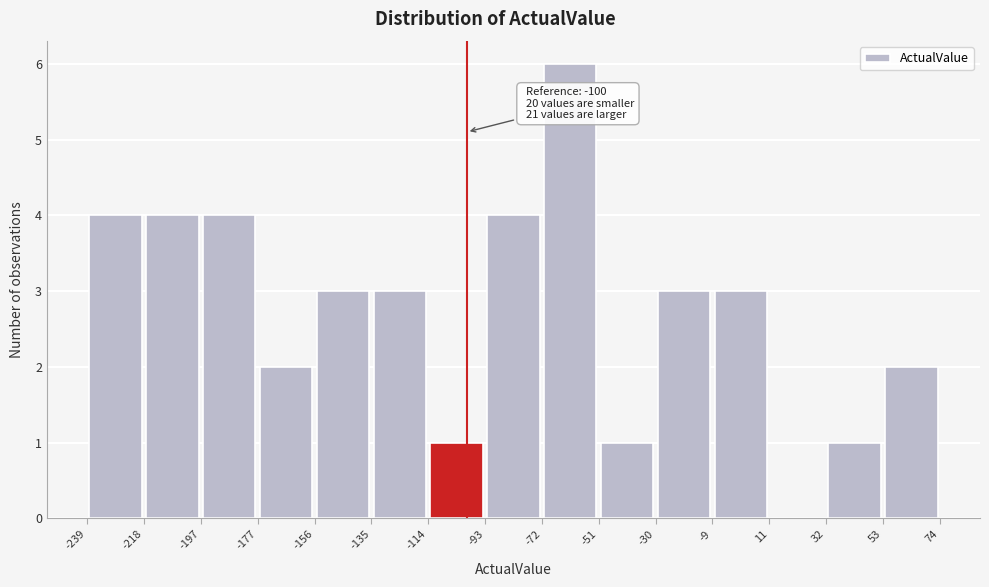

Which range on the x-axis has the tallest bar?

-72 to -51